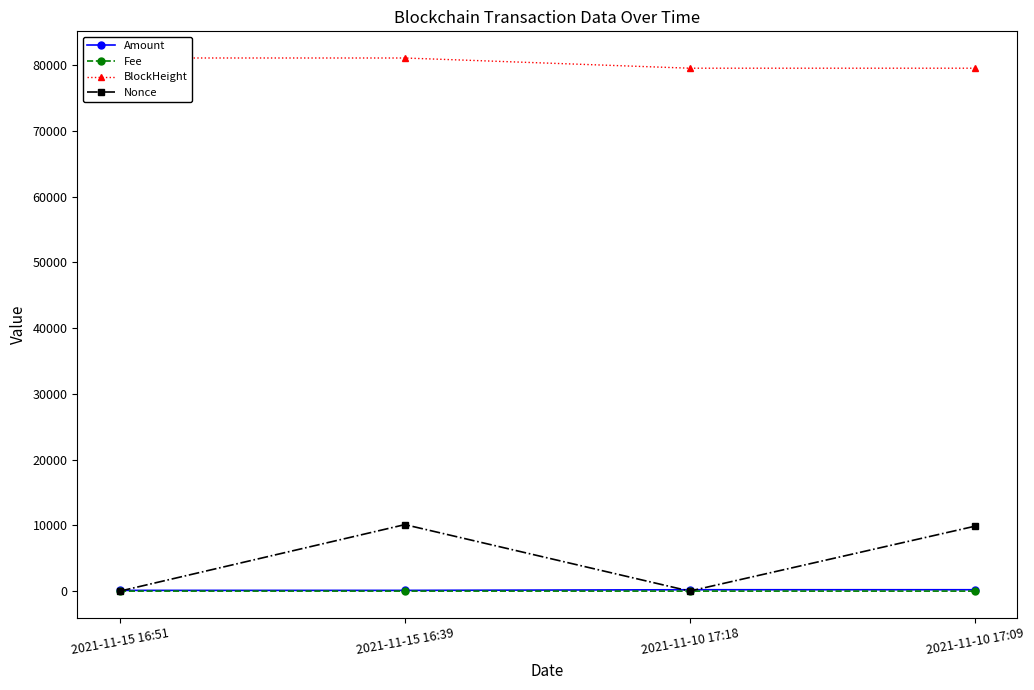

True or false: Nonce has a value of -4976.1 at 2021-11-10 17:18.

False